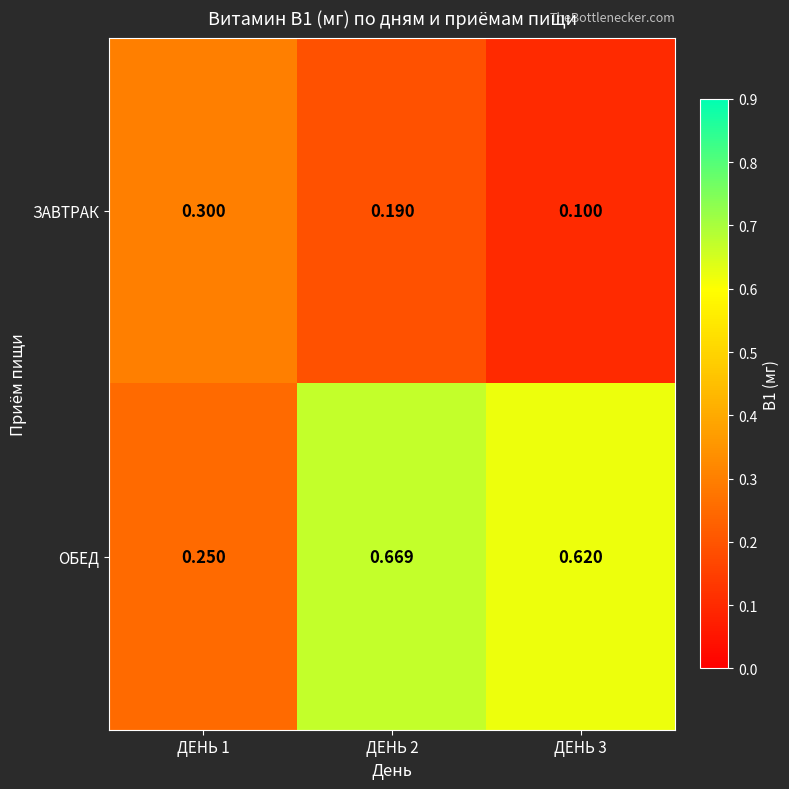

Rank the series at ДЕНЬ 1 from highest to lowest value.

ЗАВТРАК, ОБЕД